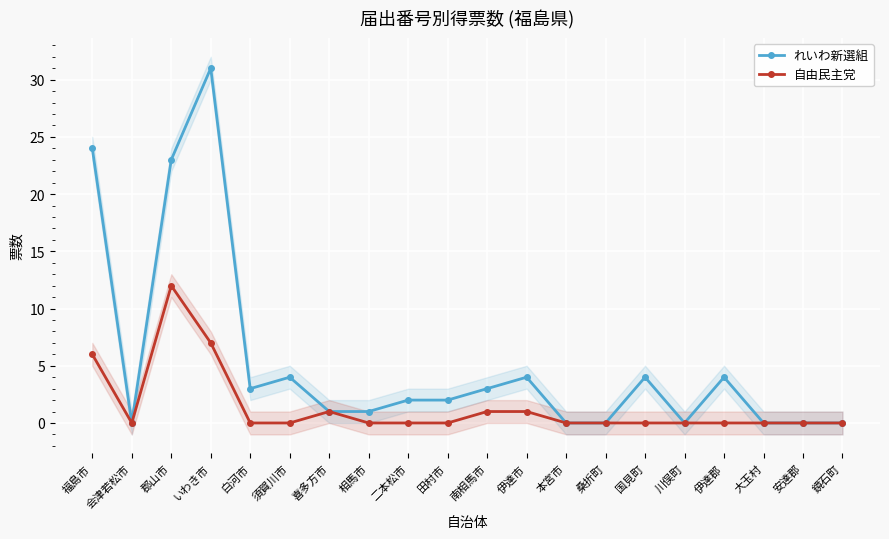

How many data points in れいわ新選組 are less than 2?

9